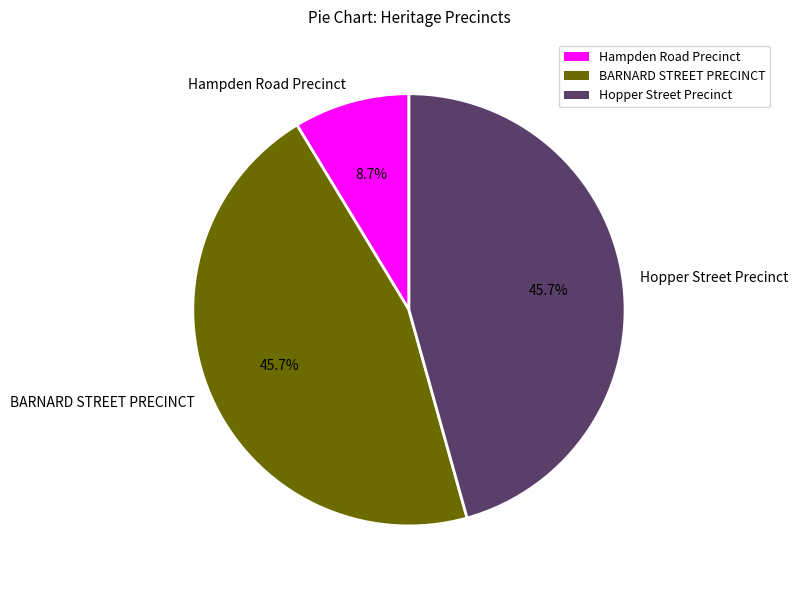

How much of the chart is everything except BARNARD STREET PRECINCT?

54.3%